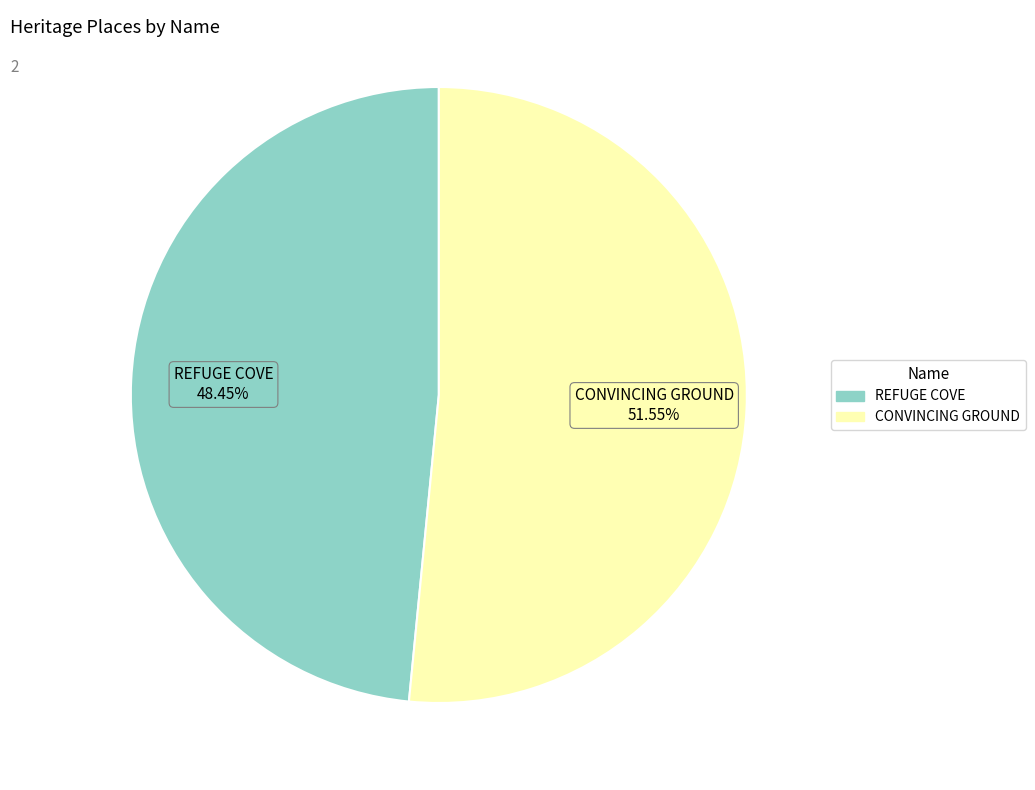

Is there a majority slice in this chart?

Yes